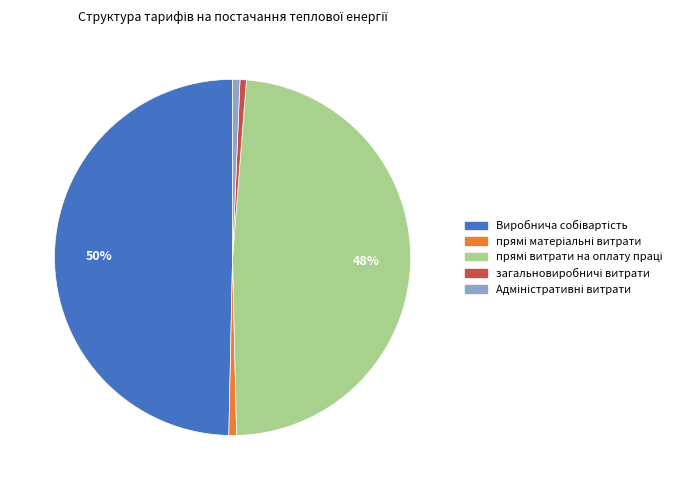

Count the number of slices in the pie.

5